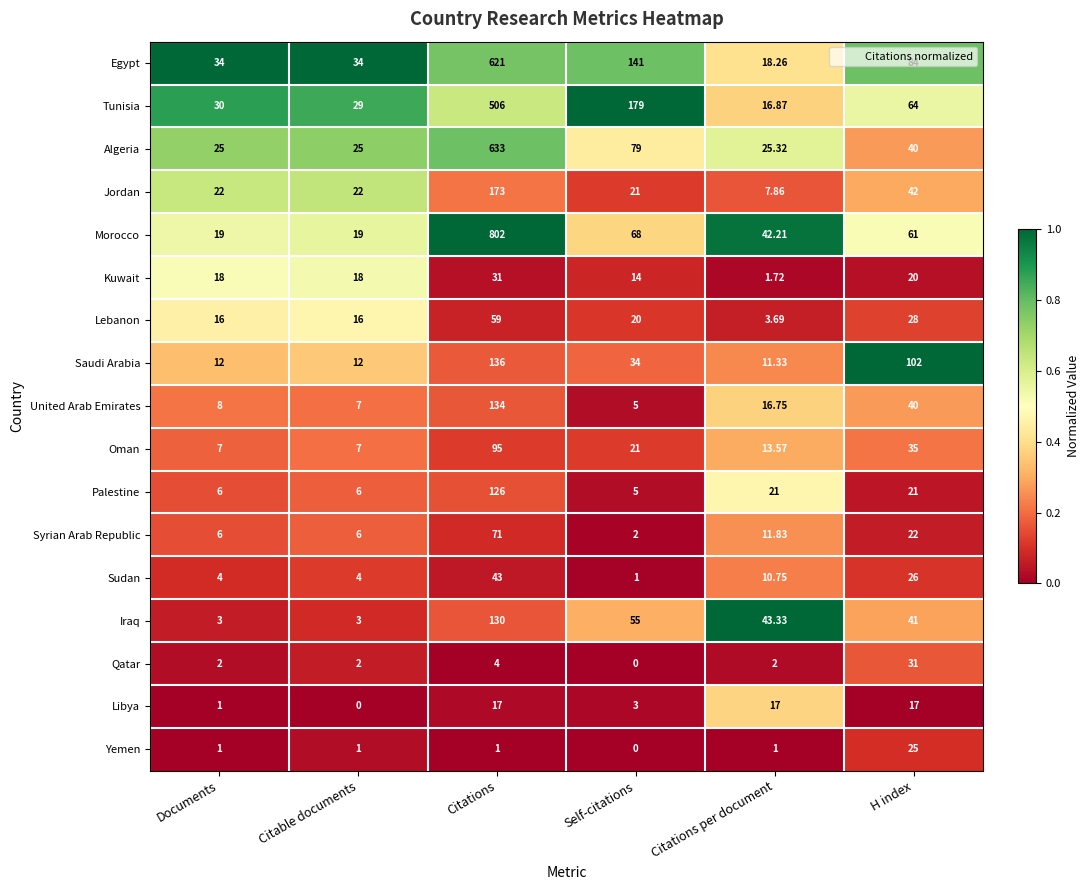

Is the value of Lebanon at H index greater than the value of Kuwait at Citable documents?

Yes